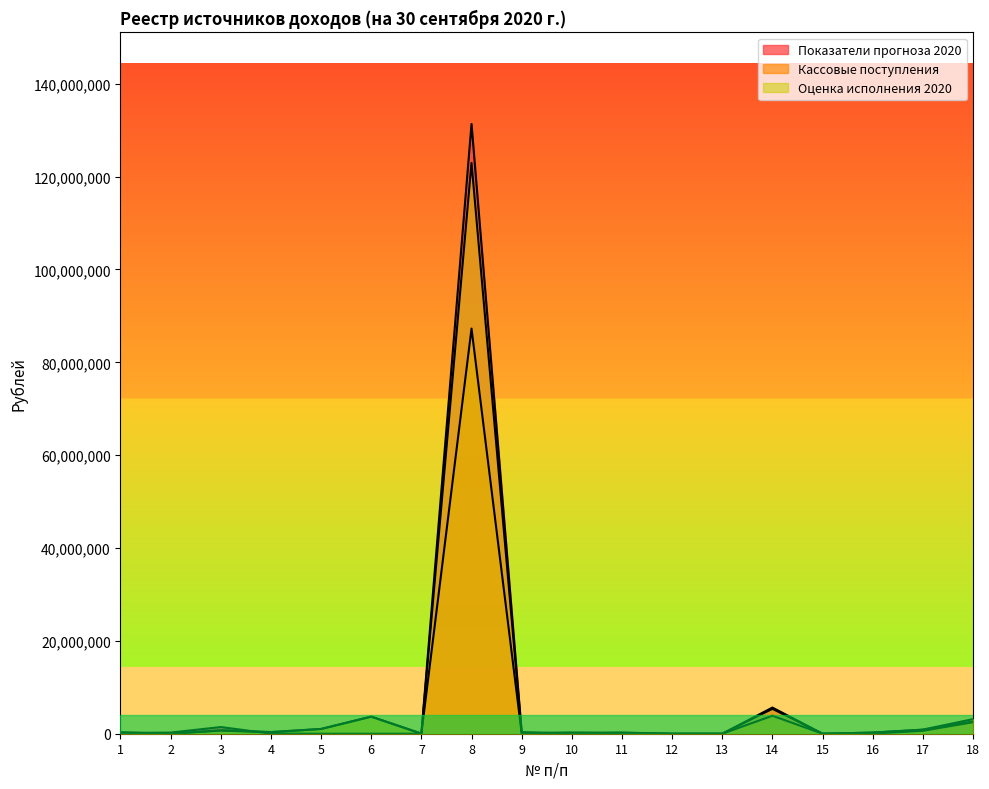

What is the difference between the maximum and minimum values in the Оценка исполнения 2020 series?

122956800